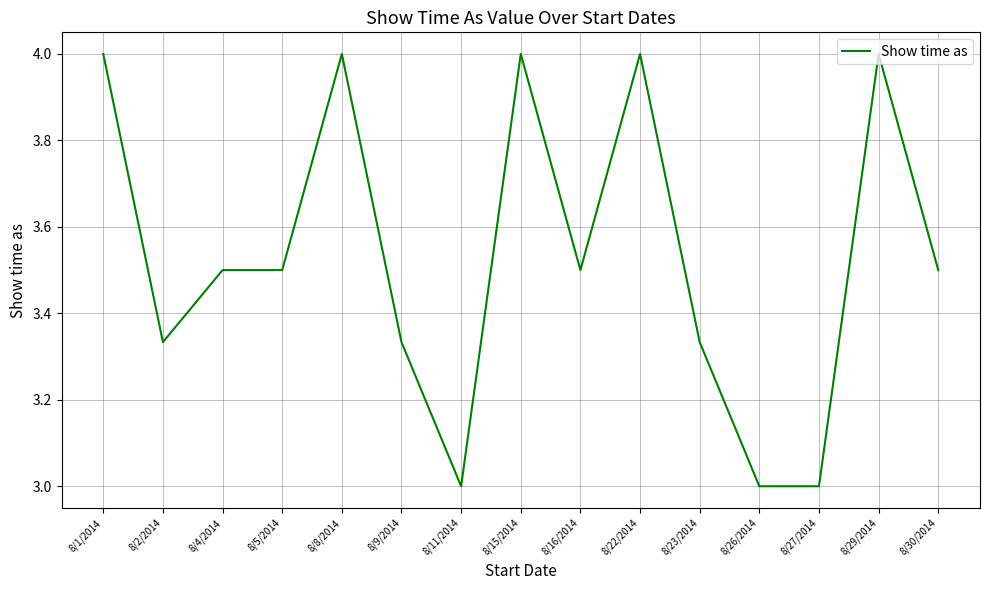

What position from the right is 8/2/2014?

14